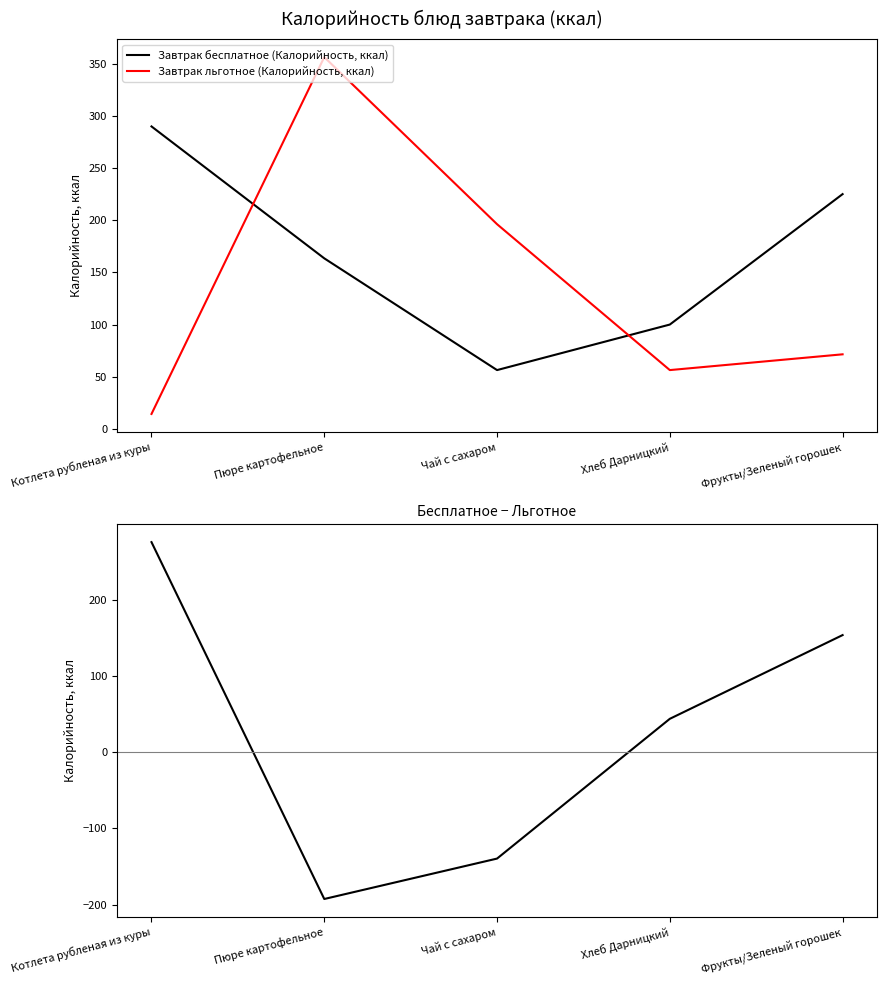

Rank the series by their average value, from highest to lowest.

Завтрак бесплатное (Калорийность, ккал), Завтрак льготное (Калорийность, ккал), Бесплатное − Льготное